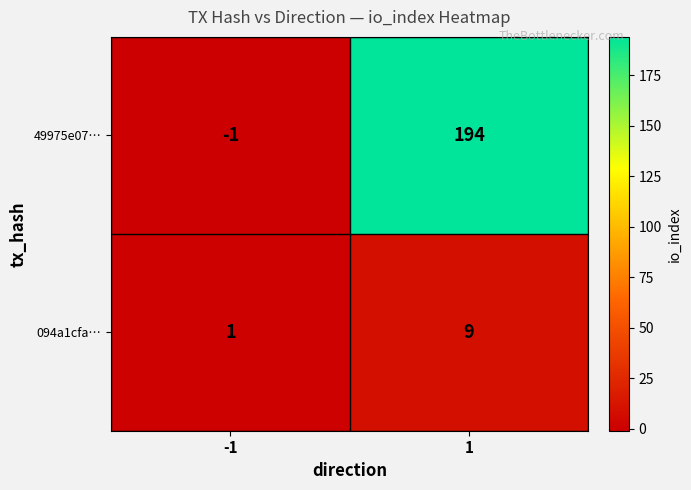

Reading left to right, extract all data points from this chart.

49975e07…: -1	194
094a1cfa…: 1	9